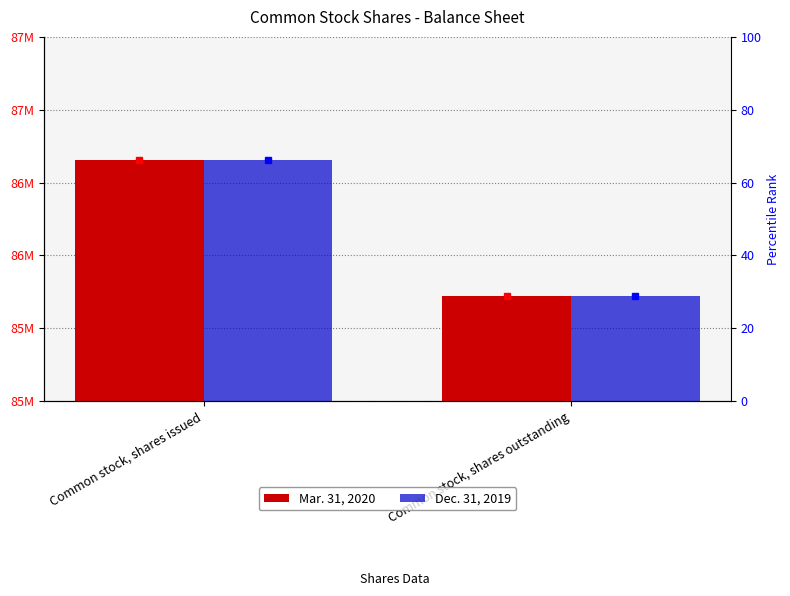

How many Dec. 31, 2019 values are between 85718860 and 86651939?

2